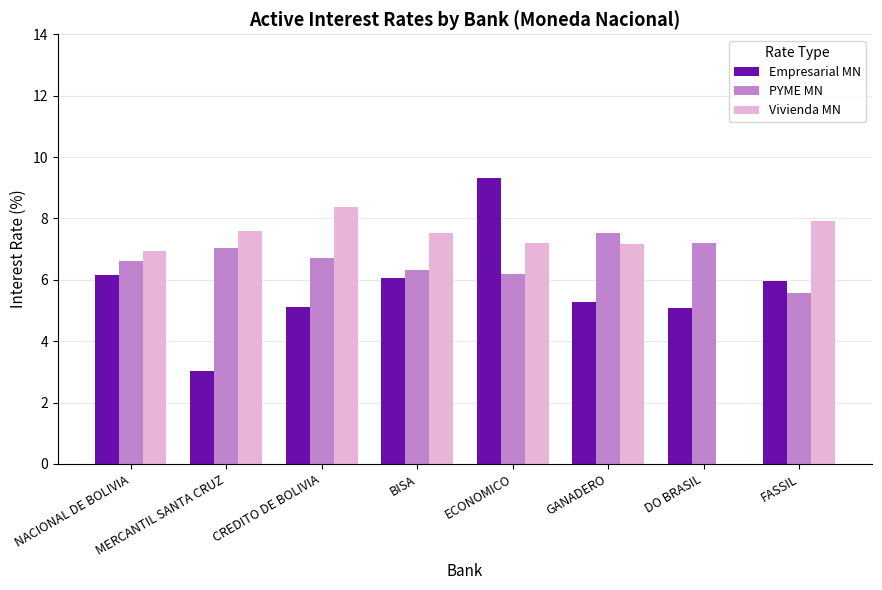

Read the Vivienda MN value at BISA.

7.5